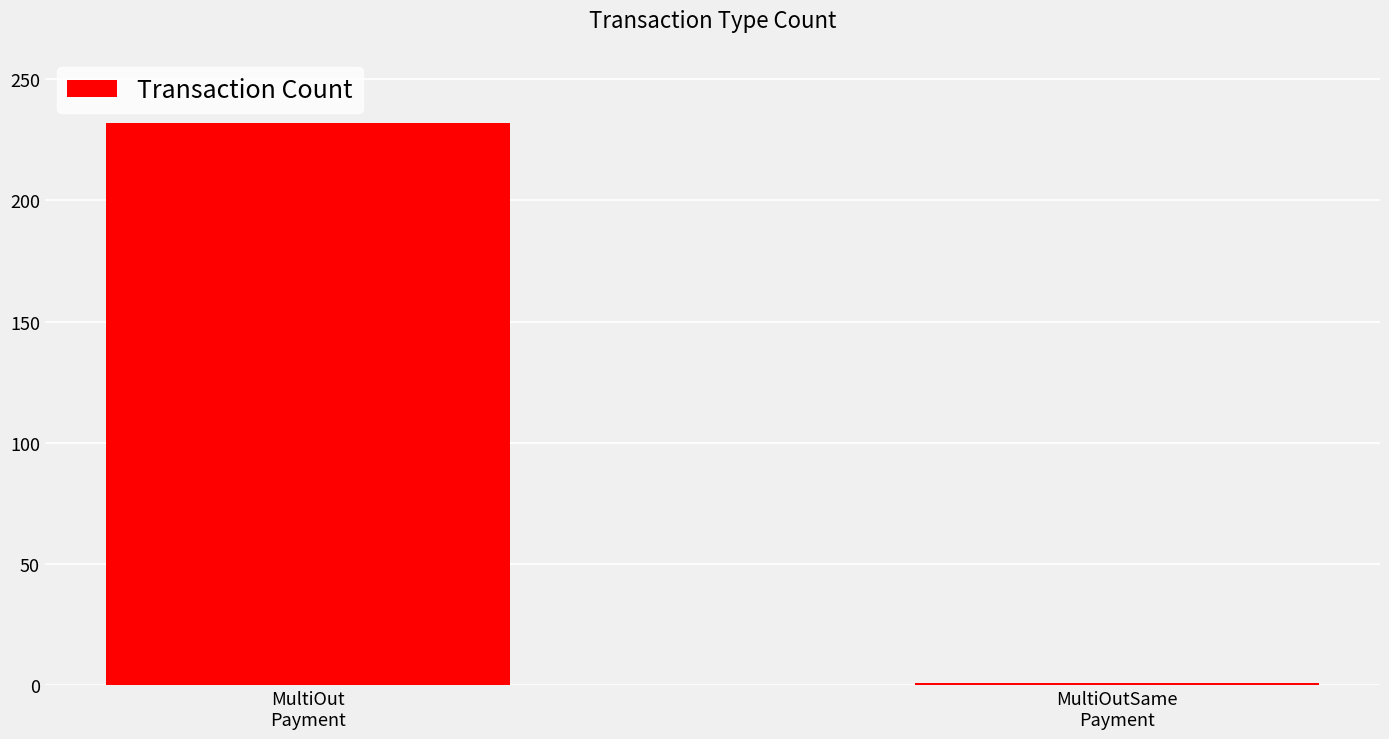

Which category has the lowest value across all series?

MultiOutSame
Payment